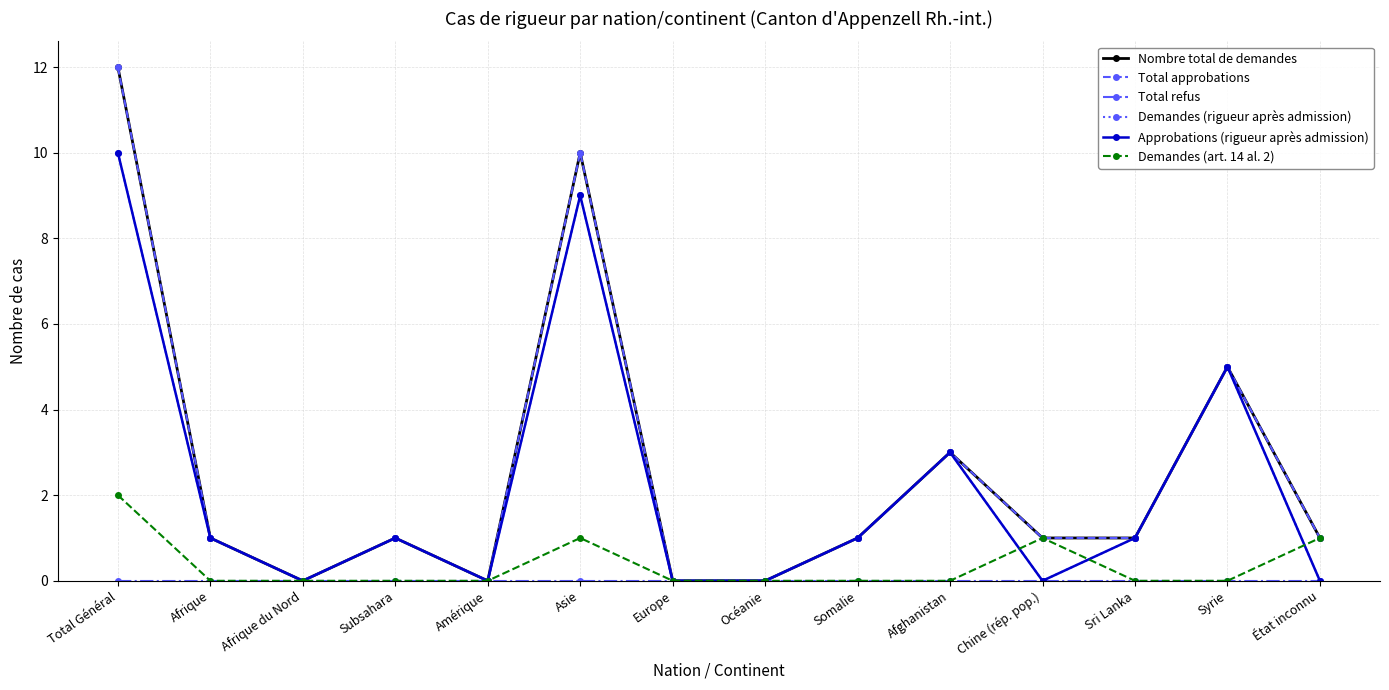

What position from the right is Subsahara?

11